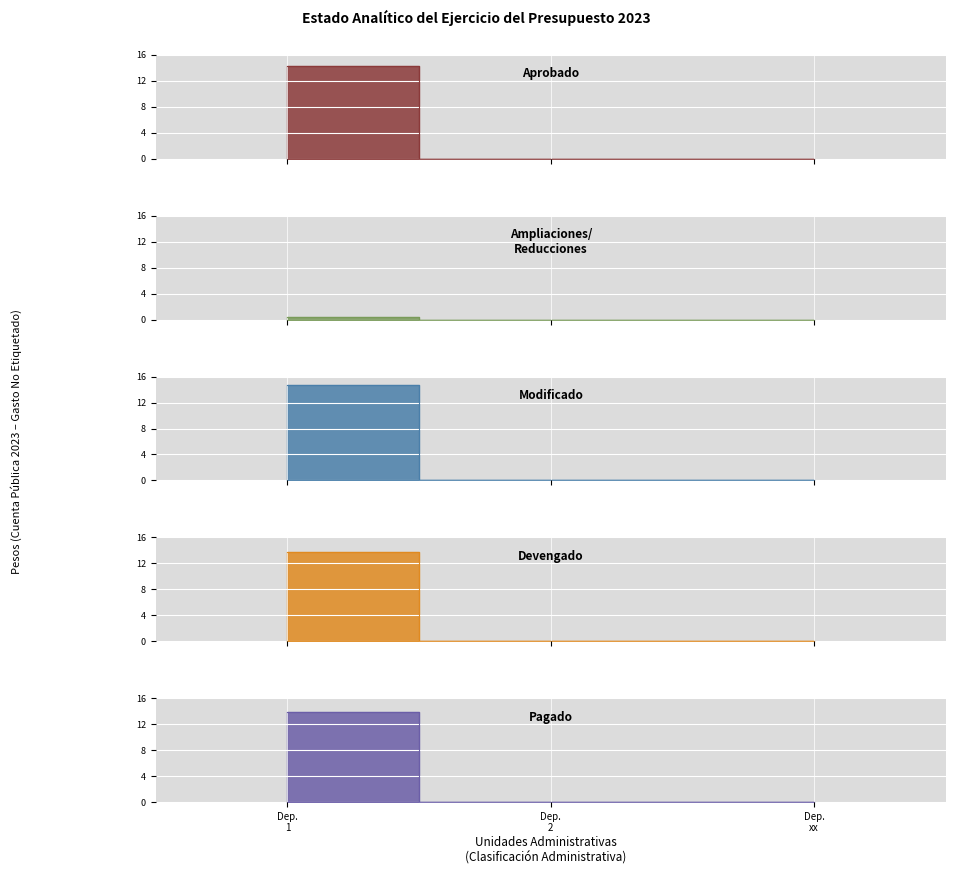

At how many categories does at least one series exceed 13962985?

1